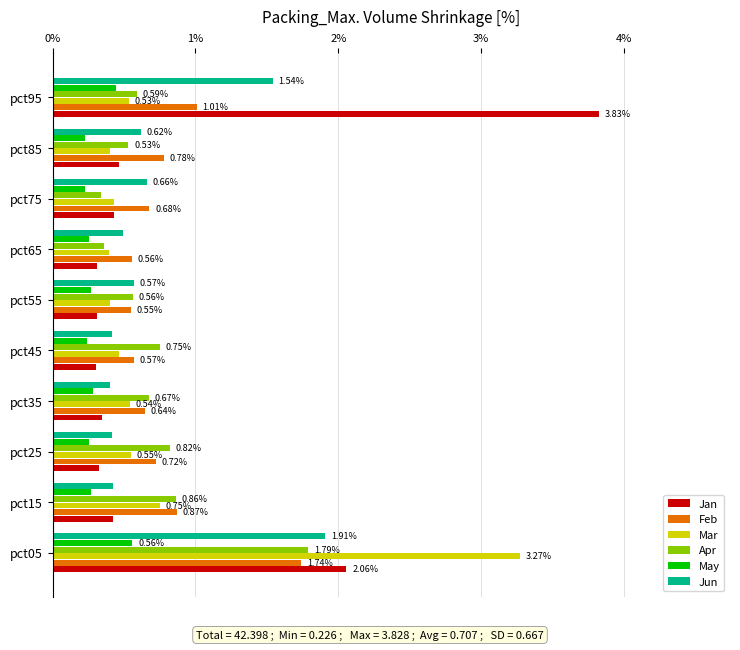

At which category is the sum across all series the highest?

pct05